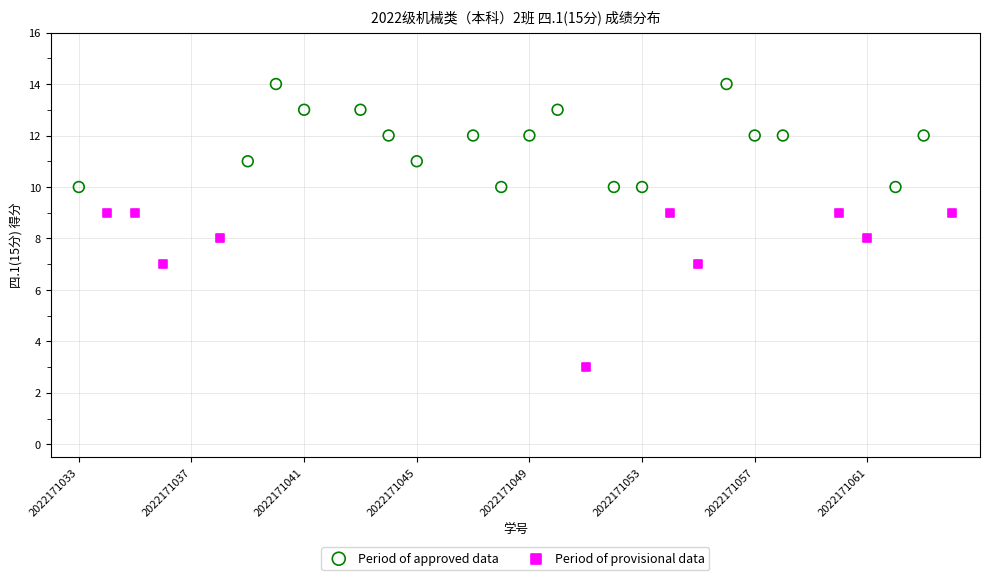

Which series reaches the minimum Y coordinate?

Period of provisional data